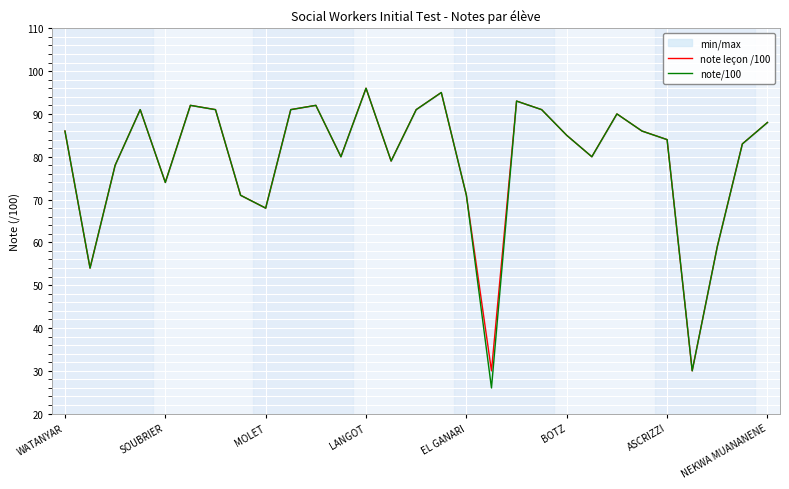

What are all the series names shown in the legend?

note leçon /100, note/100